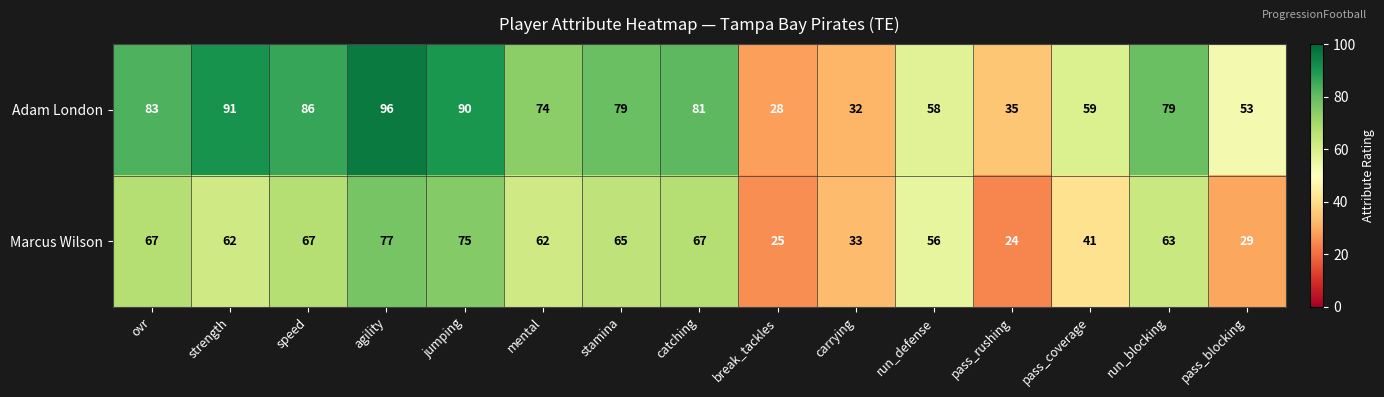

True or false: Marcus Wilson has a value of 33 at carrying.

True